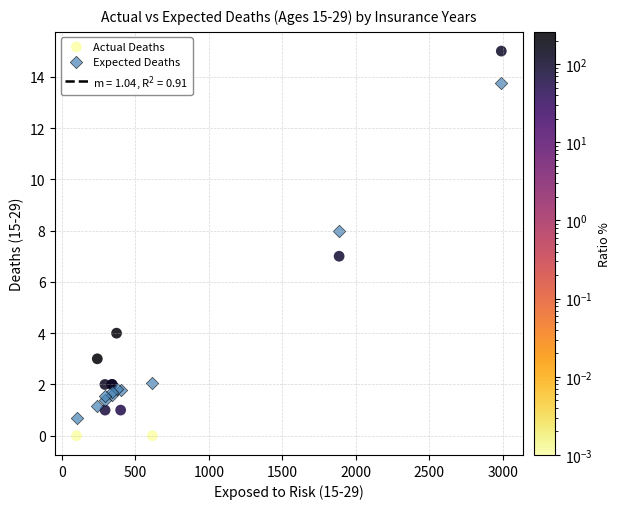

Which series contains the lowest Y value?

Actual Deaths